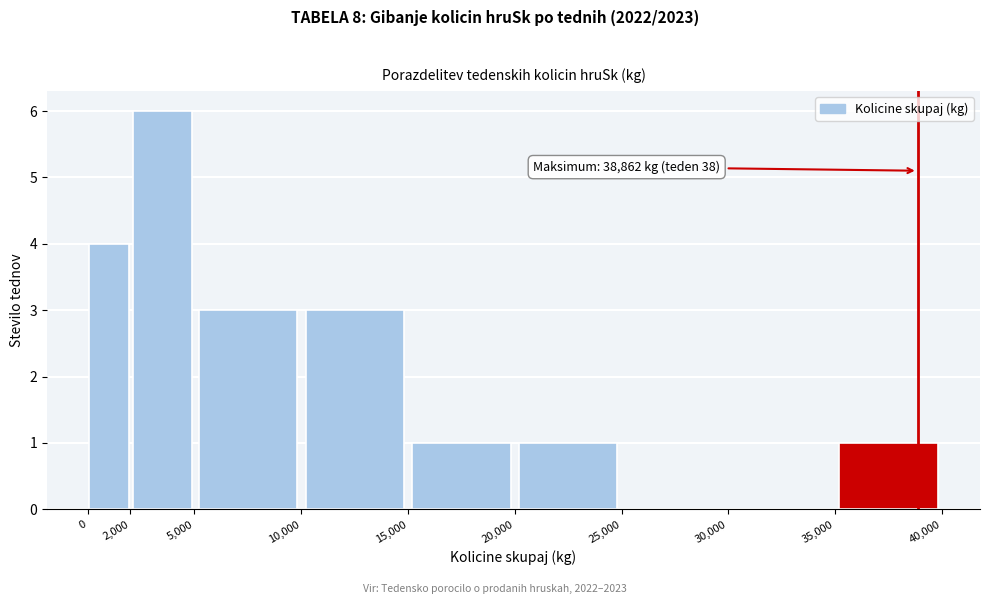

Over which range of the x-axis is the bar tallest?

2,000 to 5,000